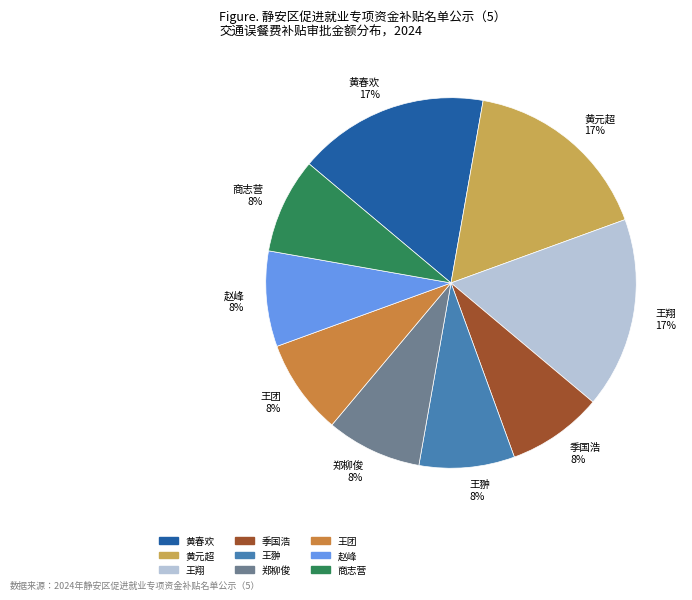

How many slices are in this pie chart?

9